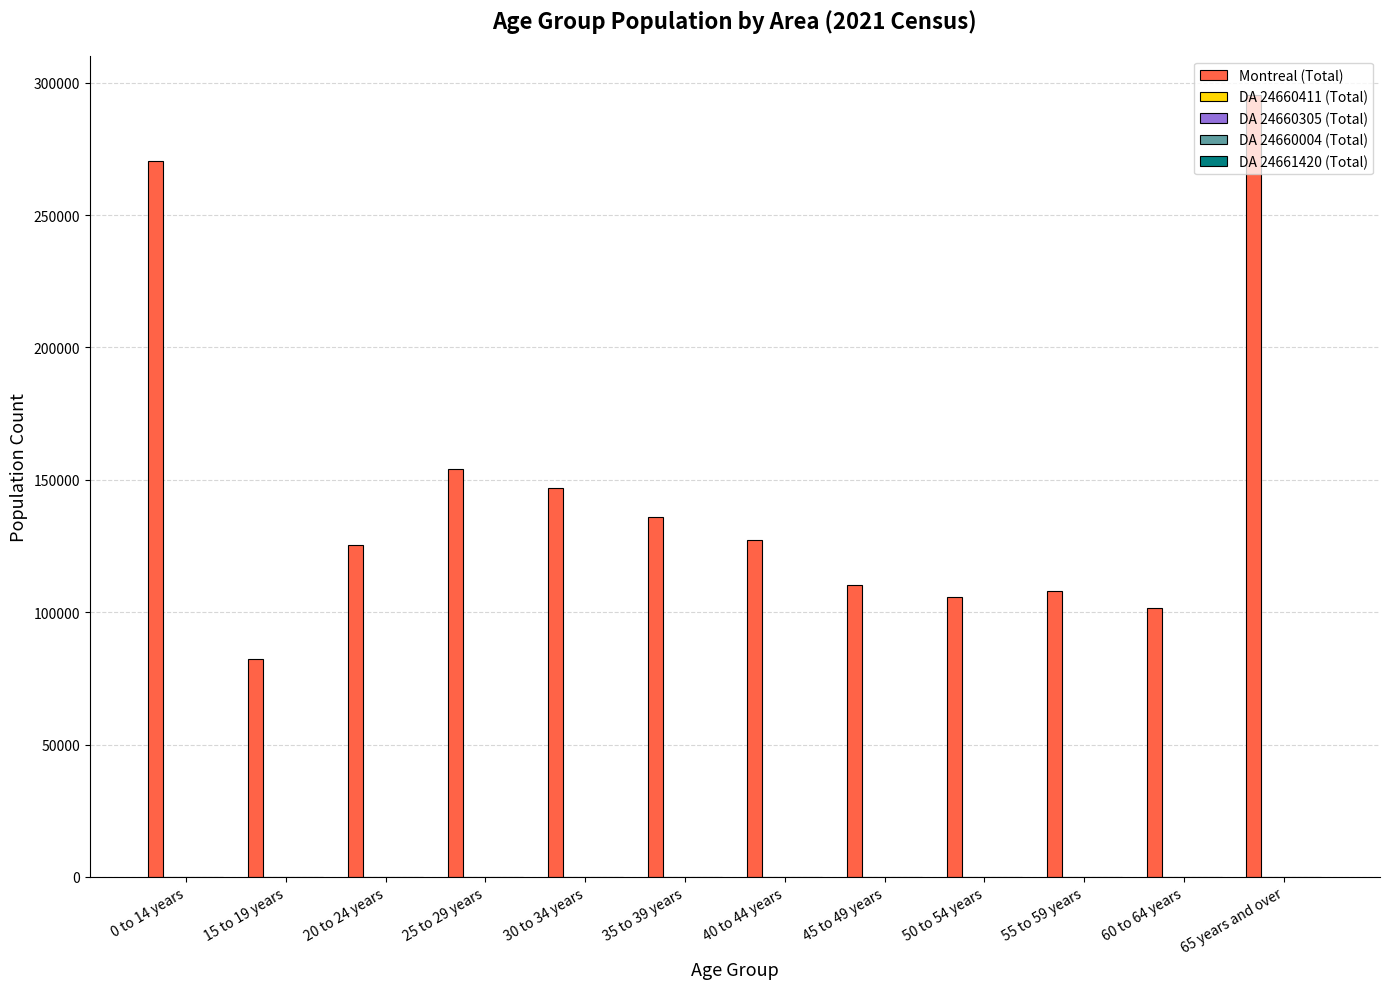

Which series changed the most between 15 to 19 years and 35 to 39 years?

Montreal (Total)